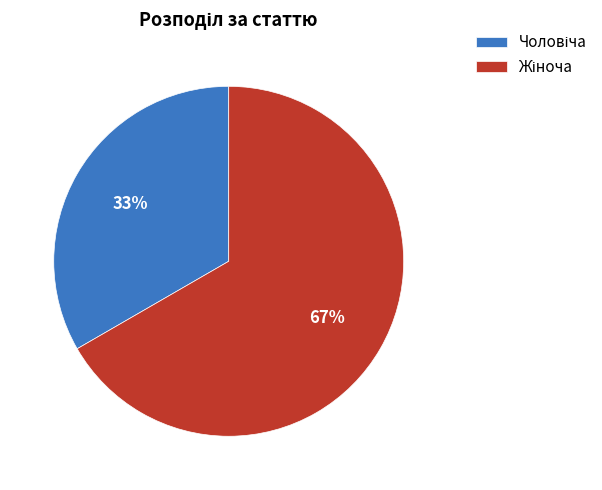

To the nearest percent, what is the average slice percentage?

50%